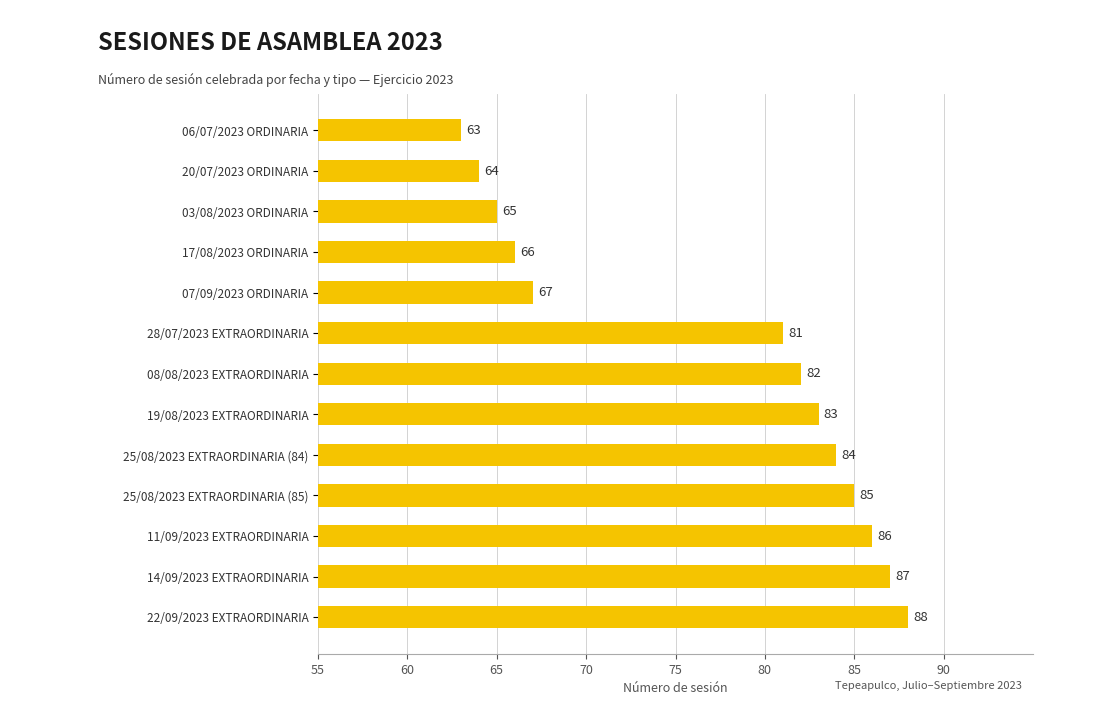

Is it true that the value at 11/09/2023 EXTRAORDINARIA is 128?

False